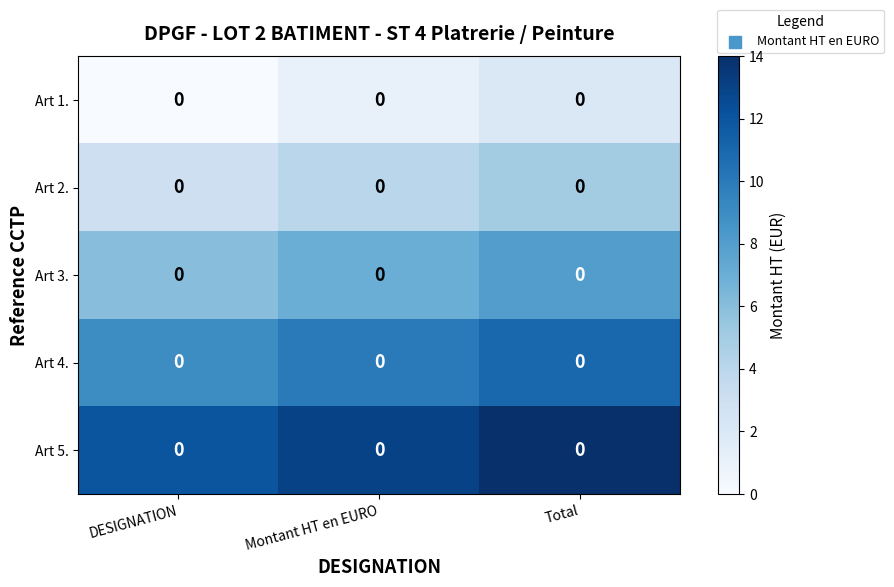

At how many categories does at least one series exceed 12?

2